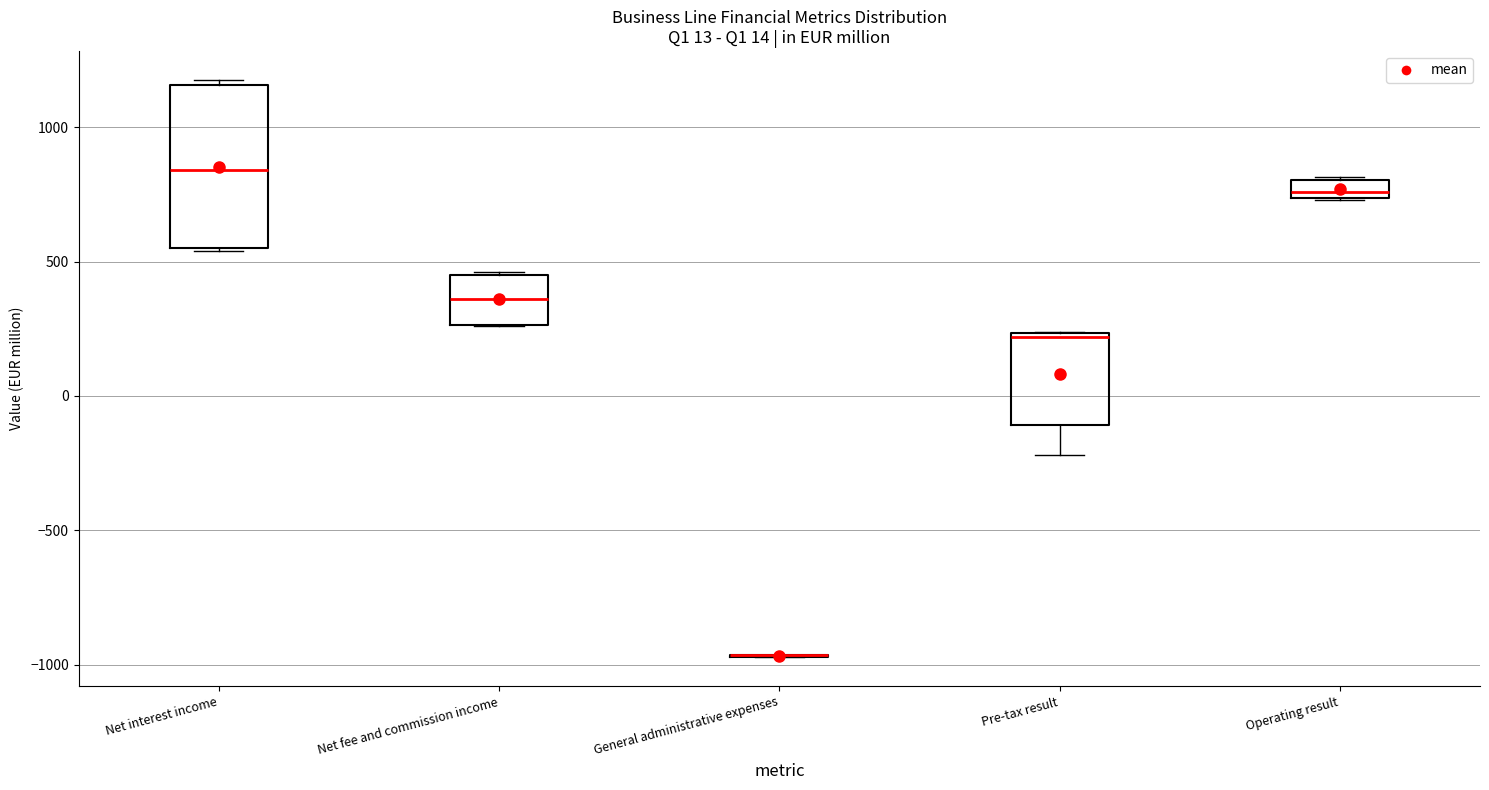

Which box is the tallest, from its lower edge to its upper edge?

Net interest income